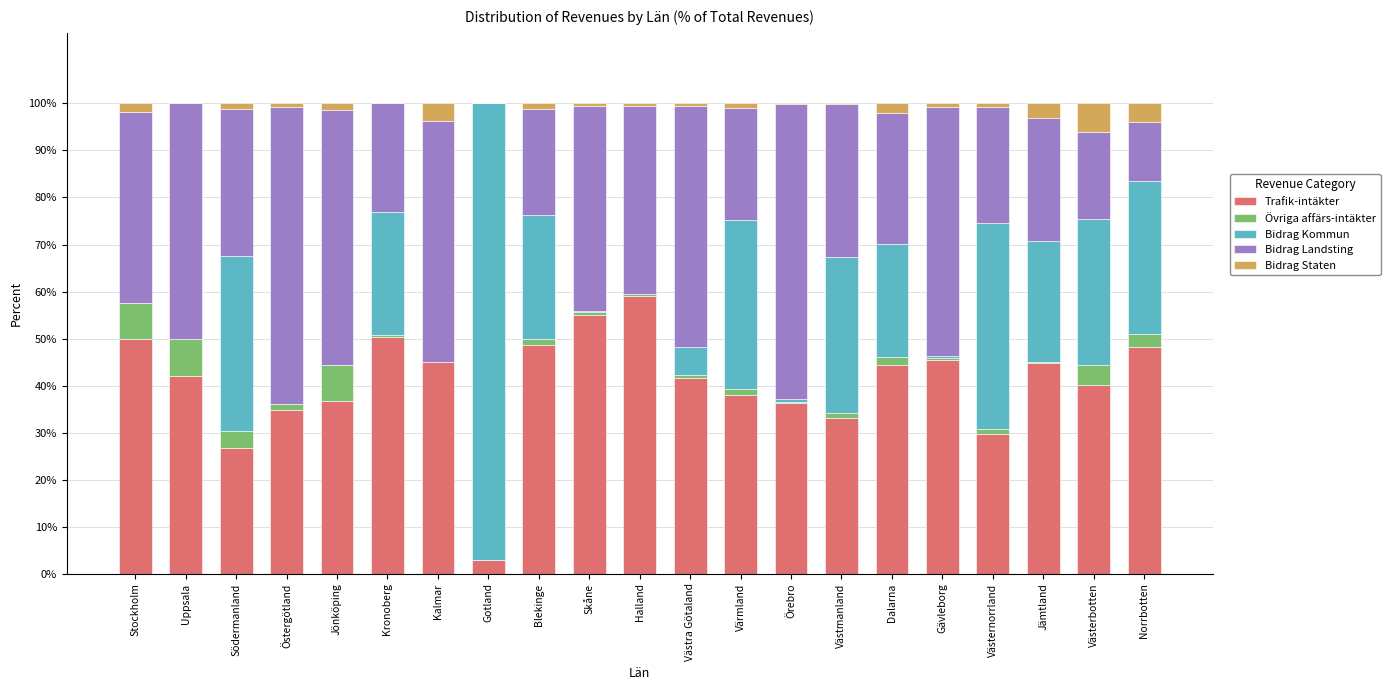

True or false: Trafik-intäkter has a value of 59.1 at Halland.

True